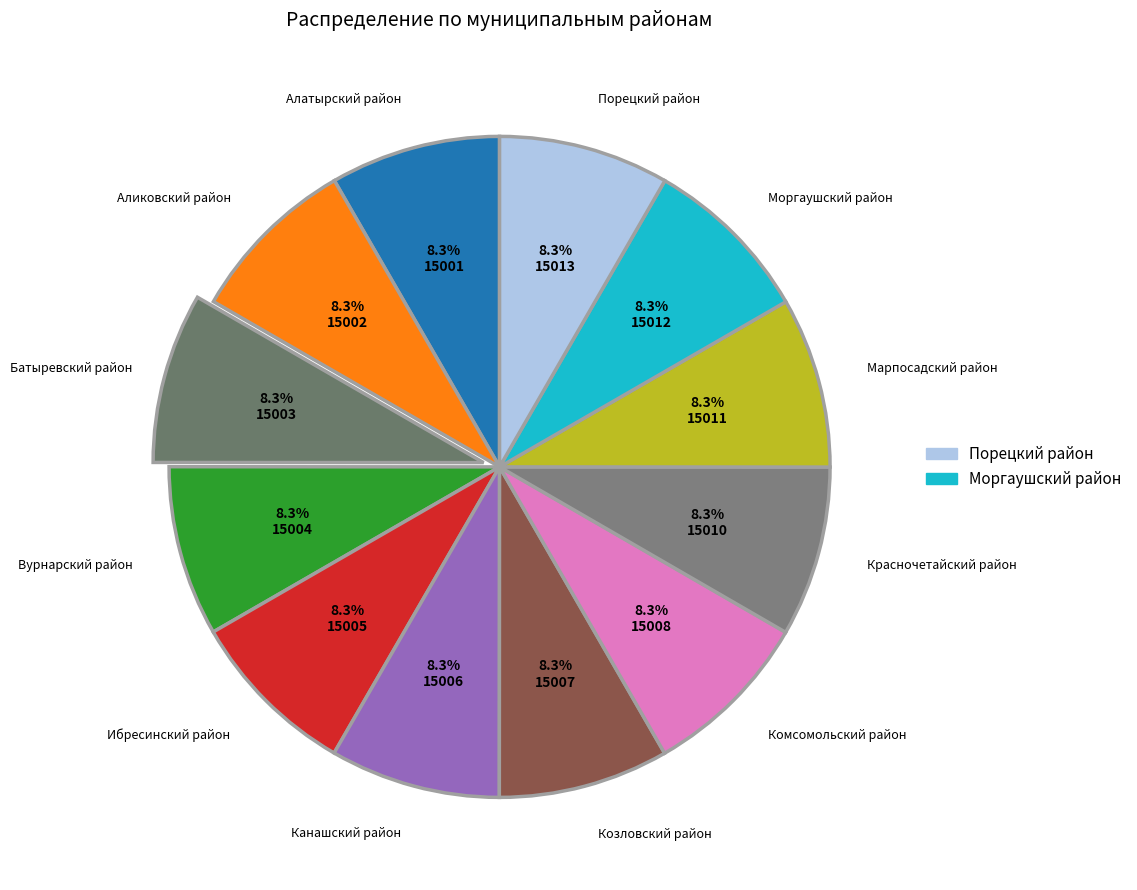

Which slice is the smallest?

Алатырский район